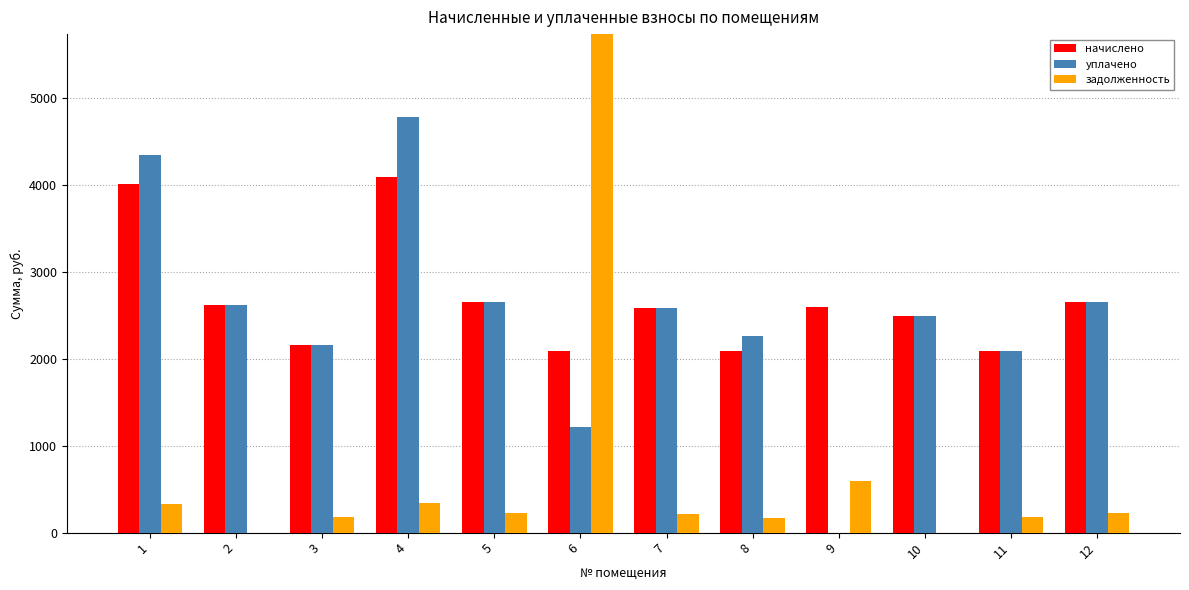

What are all the series names shown in the legend?

начислено, уплачено, задолженность